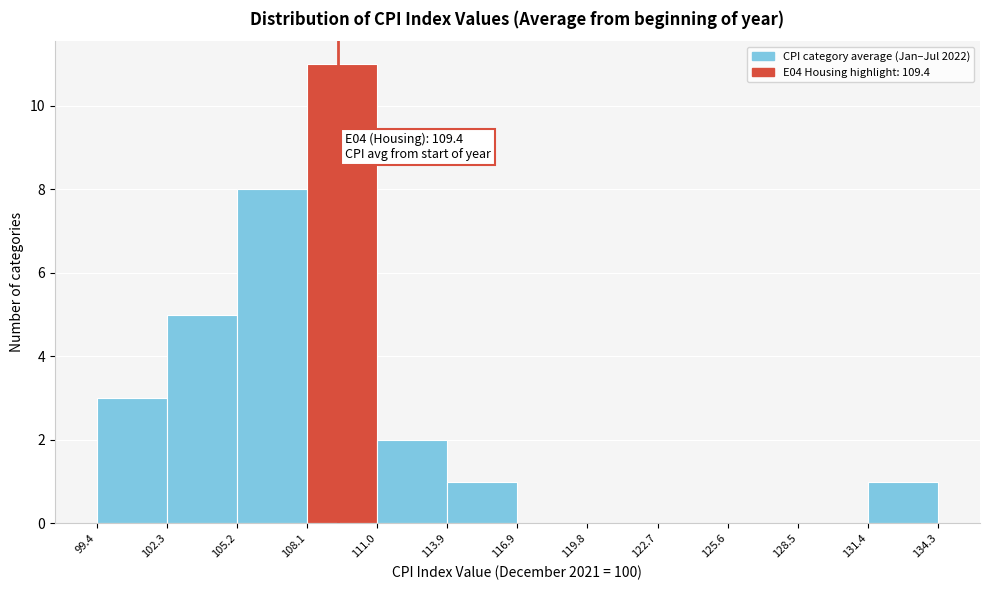

Over which range of the x-axis is the bar tallest?

108.1 to 111.0